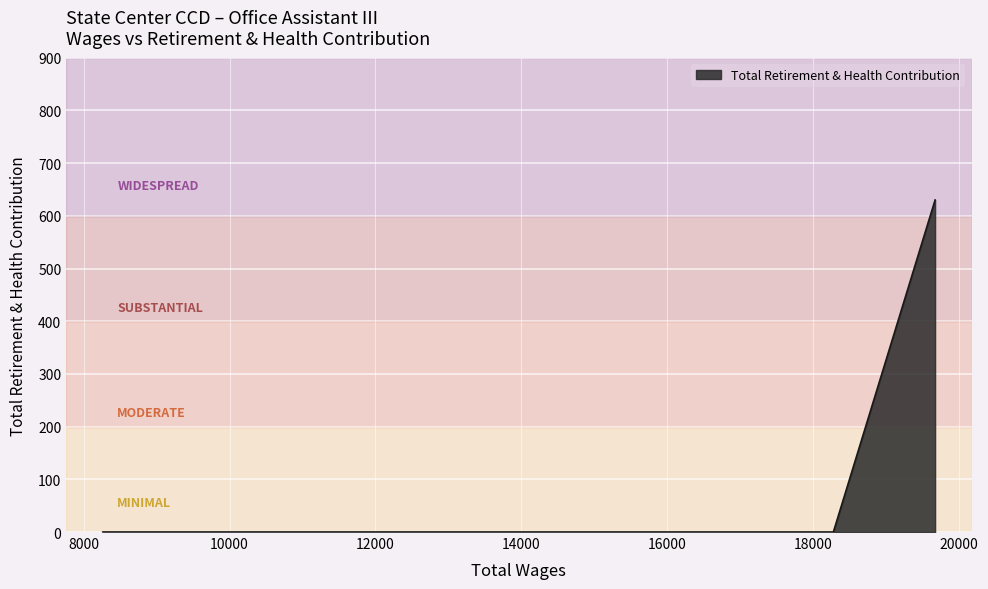

What is the greatest value displayed?

630